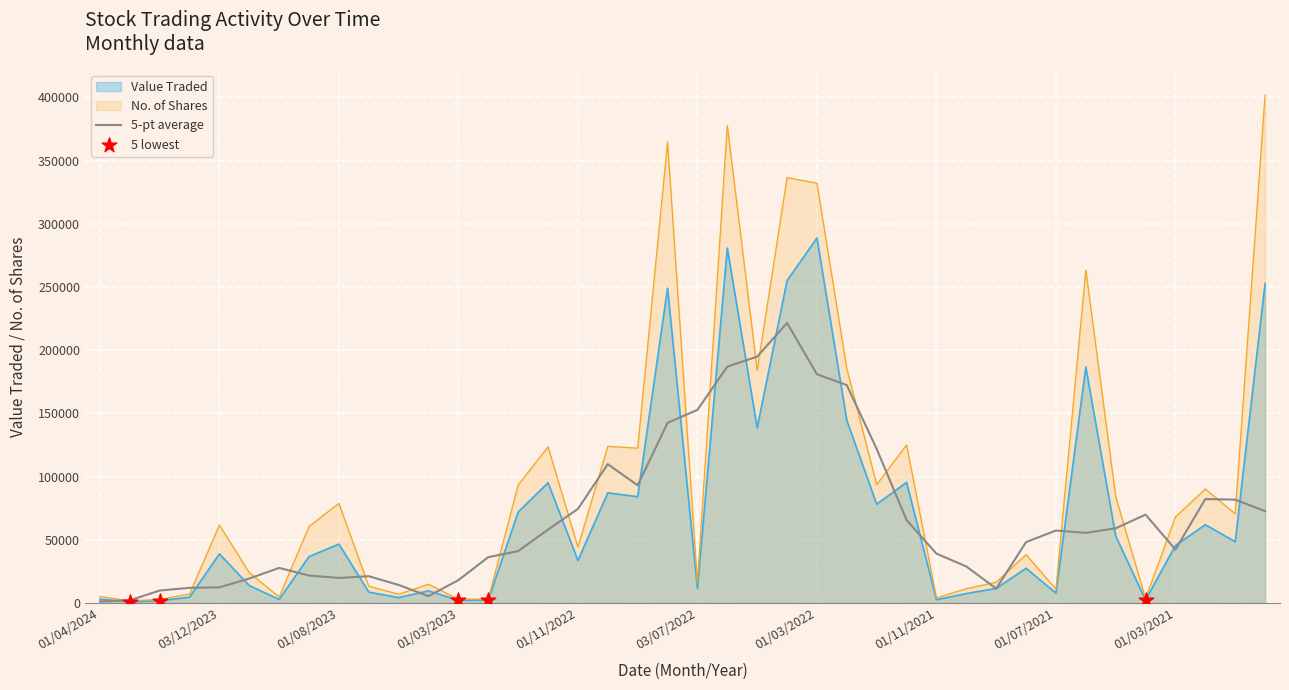

At which category is the sum across all series the highest?

01/06/2022